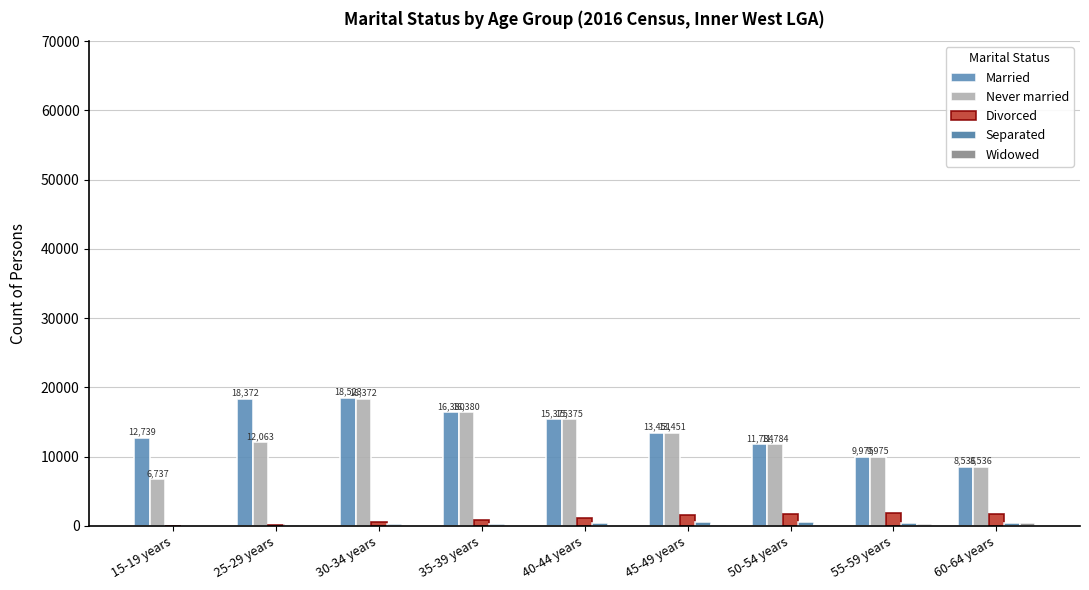

What is the difference between the Married values at 60-64 years and 30-34 years?

9987